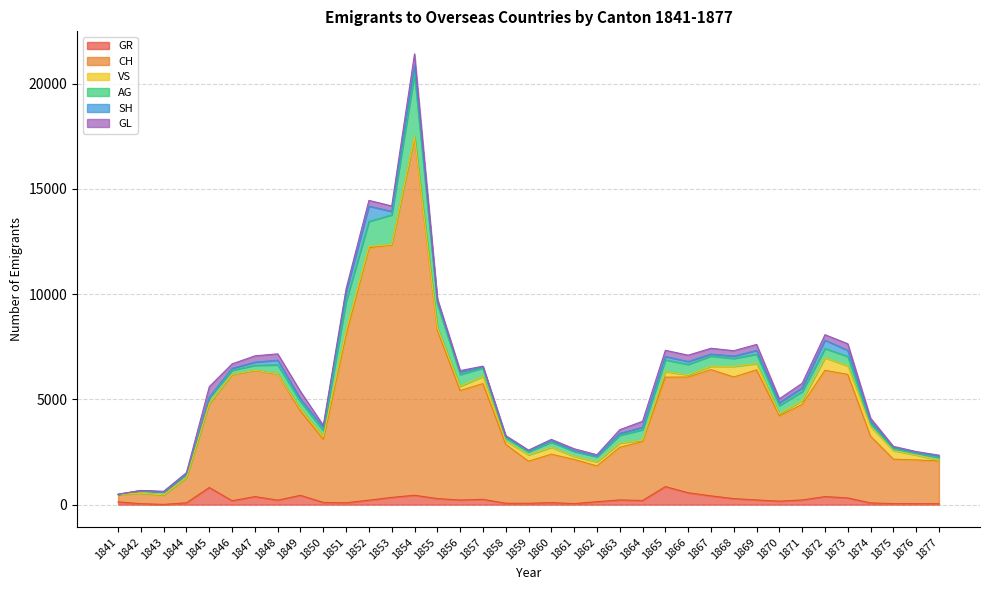

What is the spread (max minus min) of values at 1875?

2067